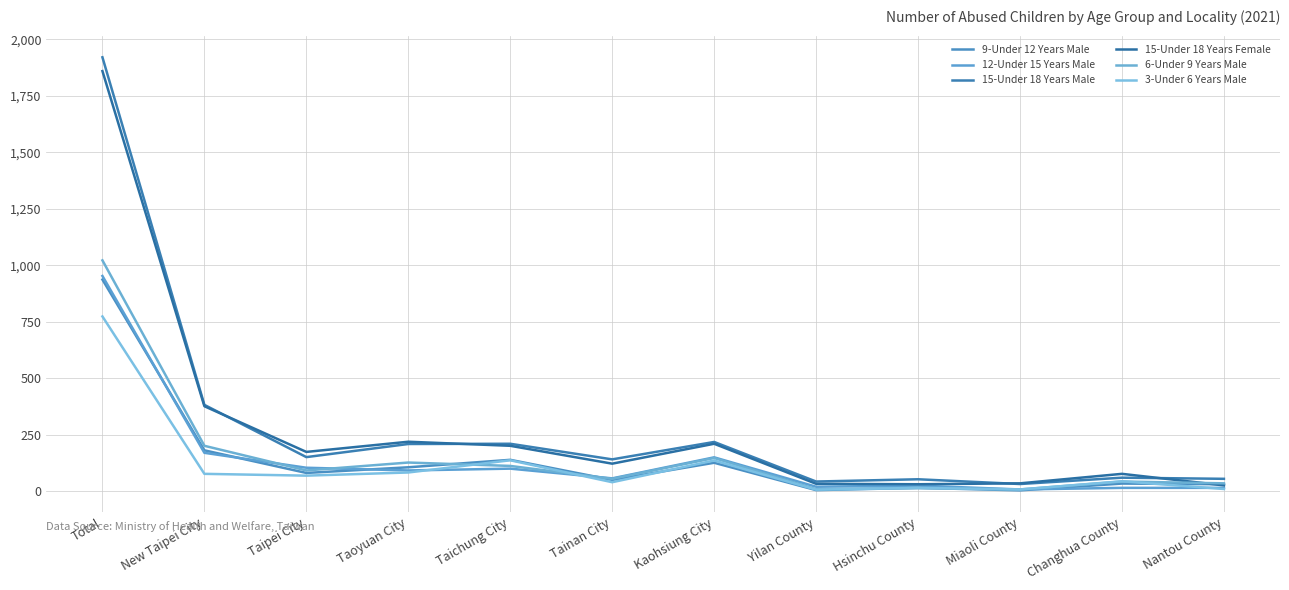

Which series has the largest range (max minus min)?

15-Under 18 Years Male